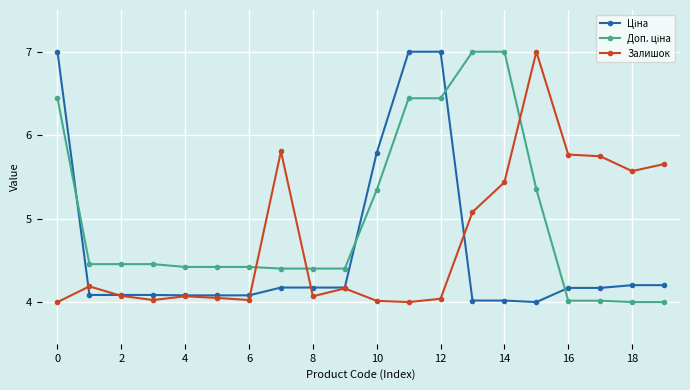

What is the difference between the second highest and minimum values in the Залишок series?

1.8